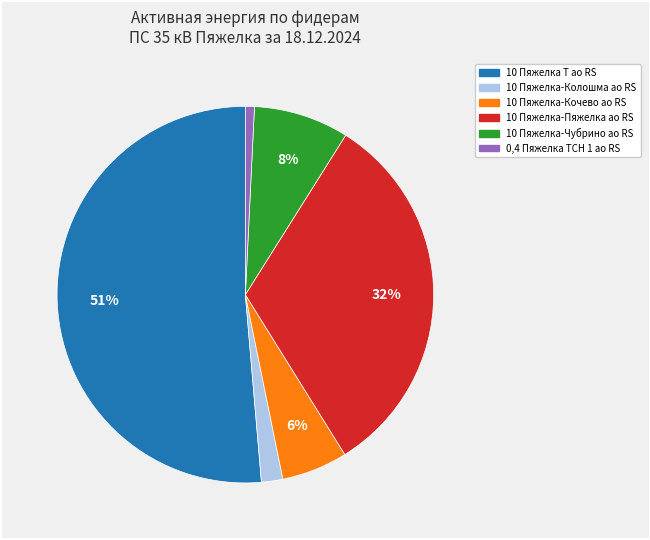

To the nearest percent, what is the average slice percentage?

17%